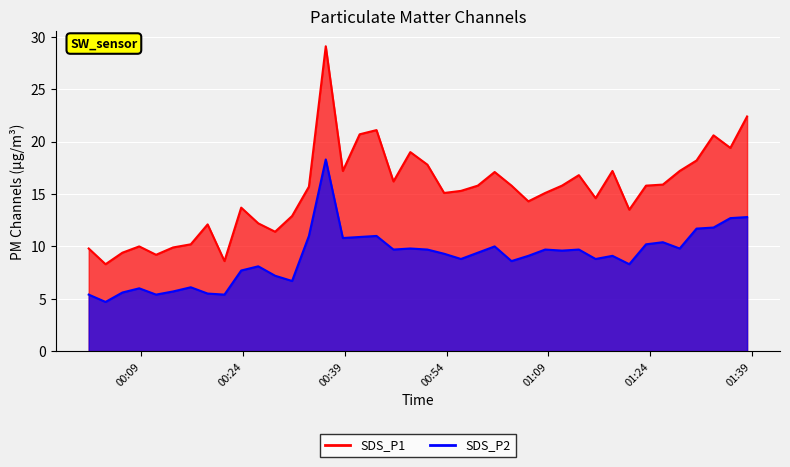

Is the value of SDS_P2 at 2023/02/05 00:43:39 greater than the value of SDS_P1 at 2023/02/05 00:31:12?

No